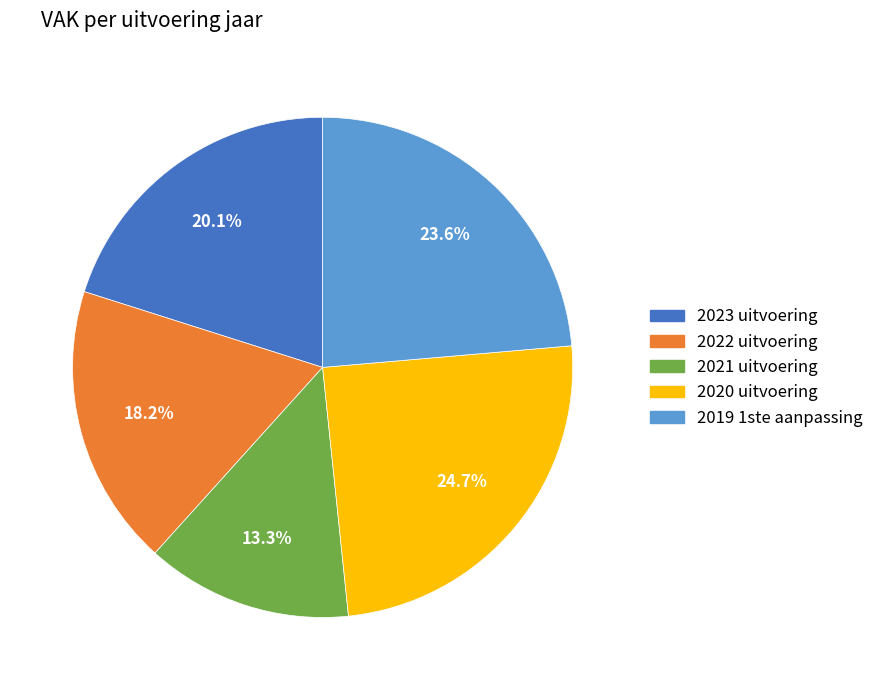

To the nearest percent, what is the difference between the 2020 uitvoering and 2023 uitvoering slice percentages?

5%